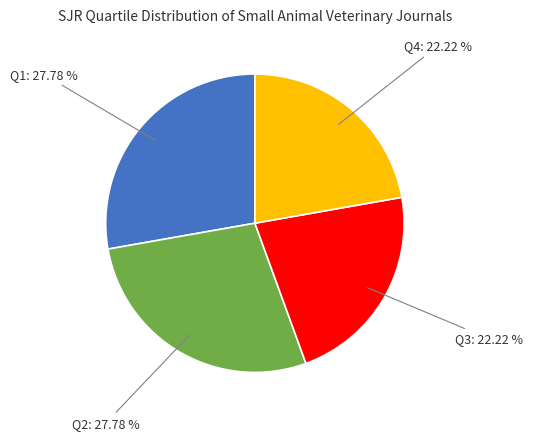

Does any single category account for the majority?

No